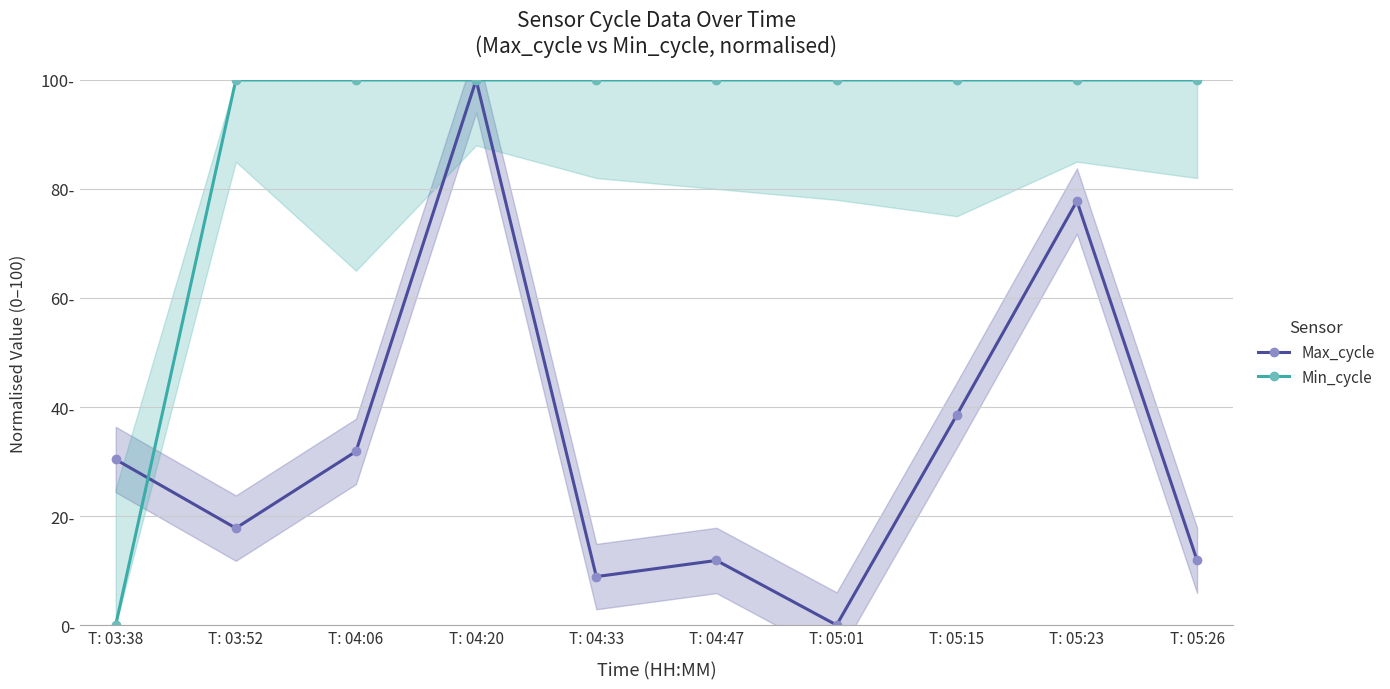

Is this an area chart (filled region under the line)?

No